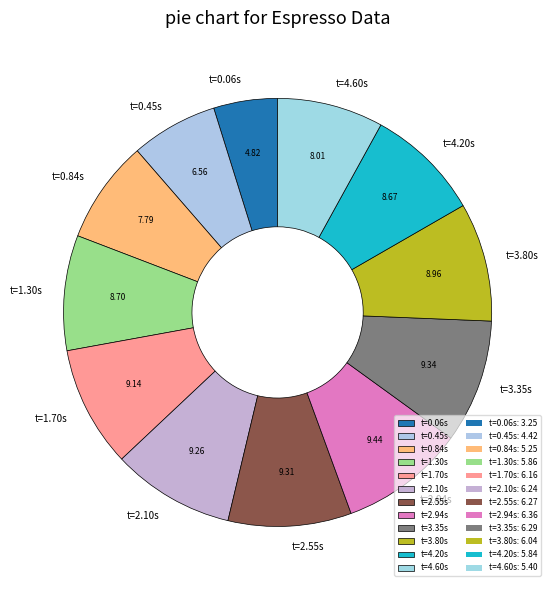

Which category has the smallest portion of the pie?

t=0.06s